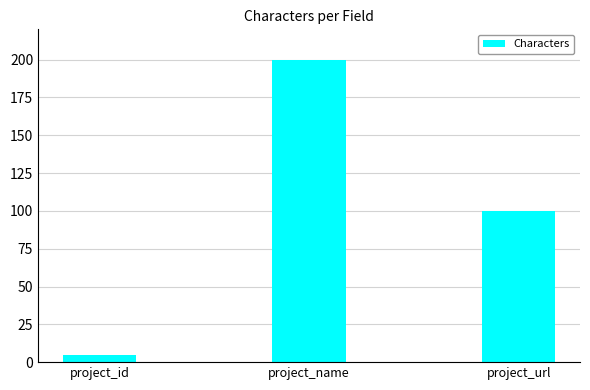

What is the ratio of the value at project_url to the value at project_name?

0.5